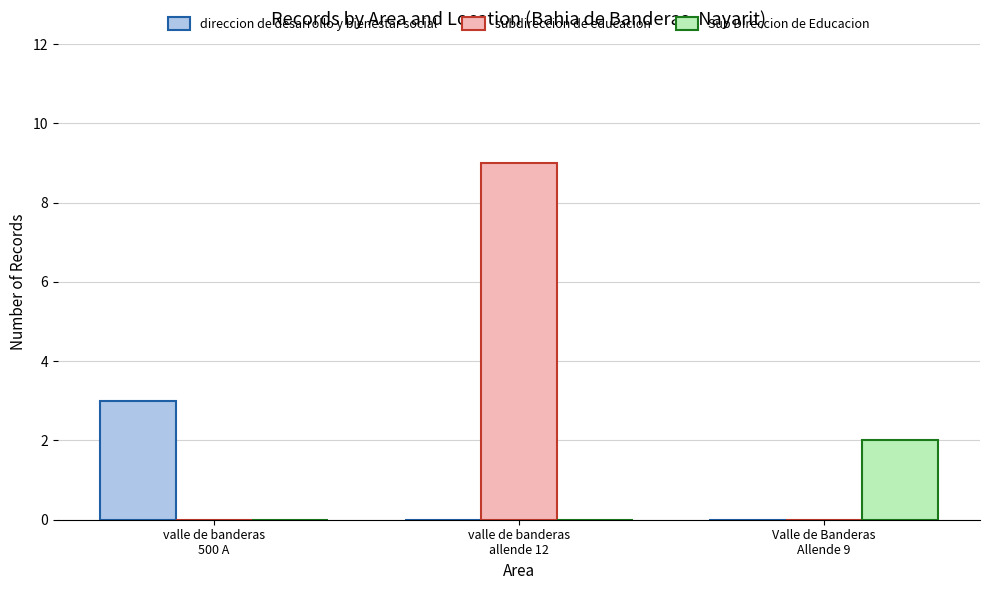

Which series has the largest total across all categories?

subdireccion de educacion